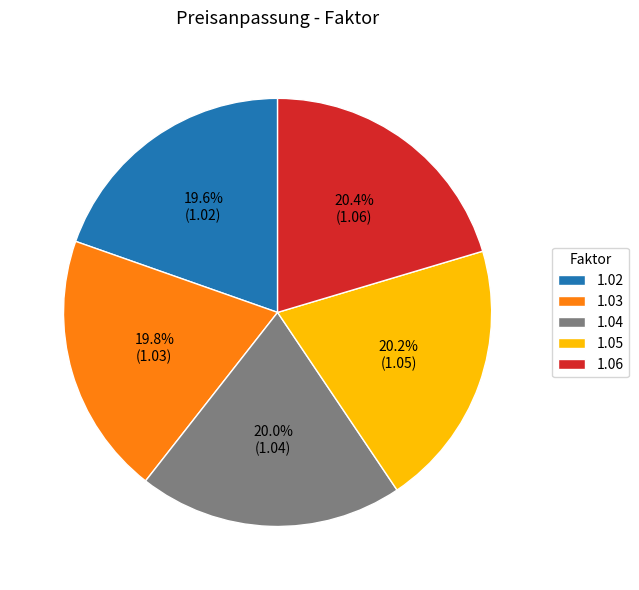

Is there a majority slice in this chart?

No